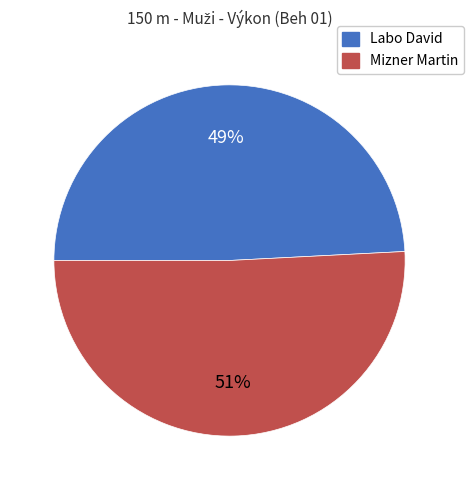

Which slice is the smallest?

Labo David